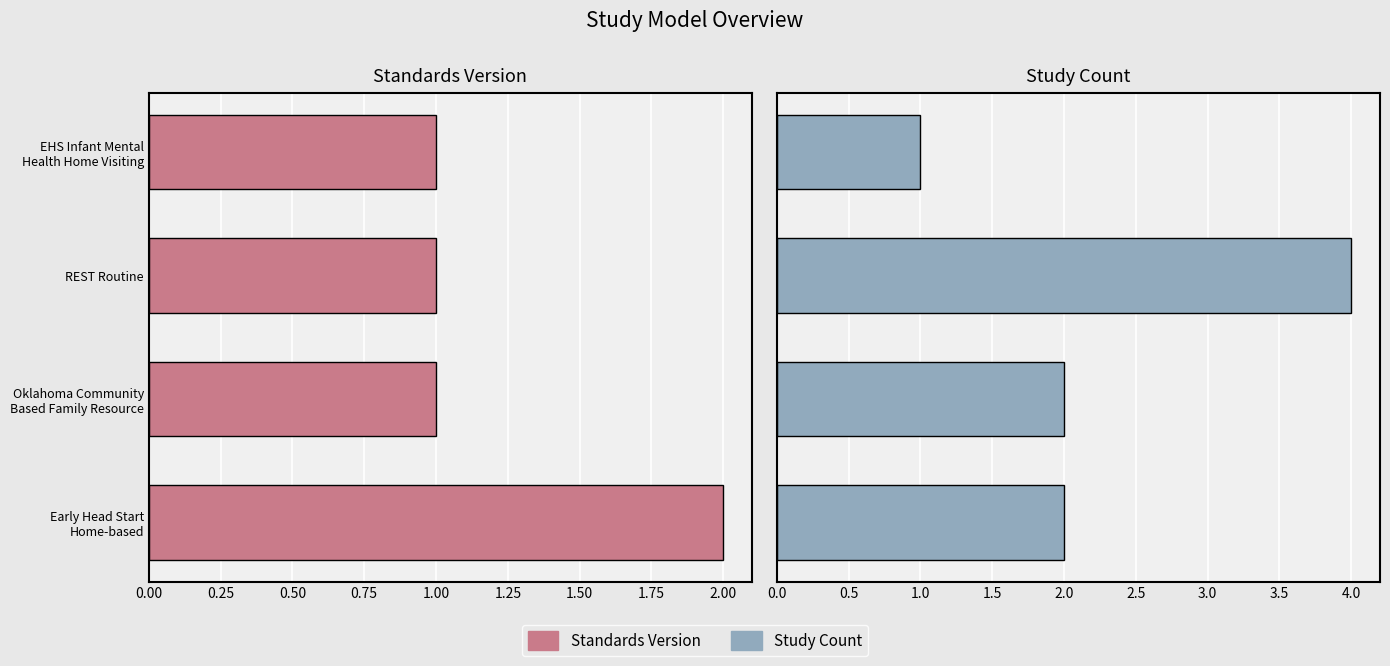

Reading left to right, what are all the values shown in this chart?

Standards Version: 2	1	1	1
Study Count: 2	2	4	1